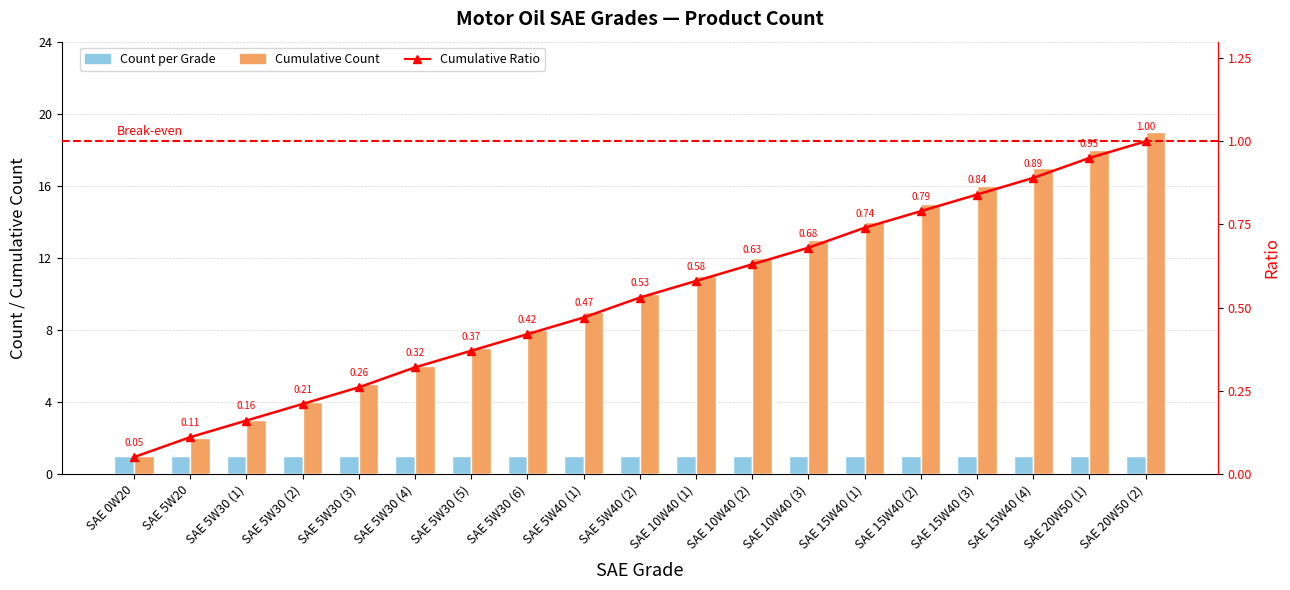

How many groups of bars are there?

19